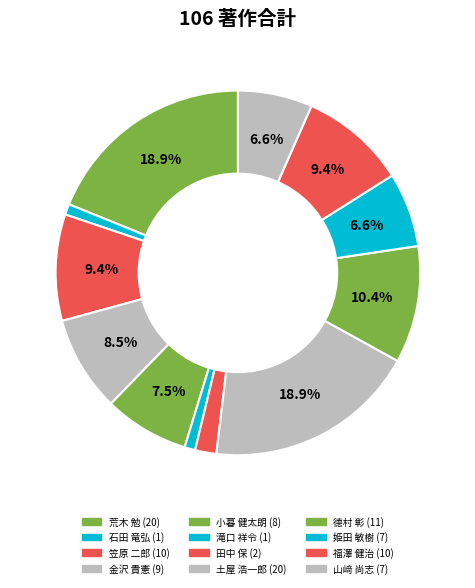

Count the number of slices in the pie.

12